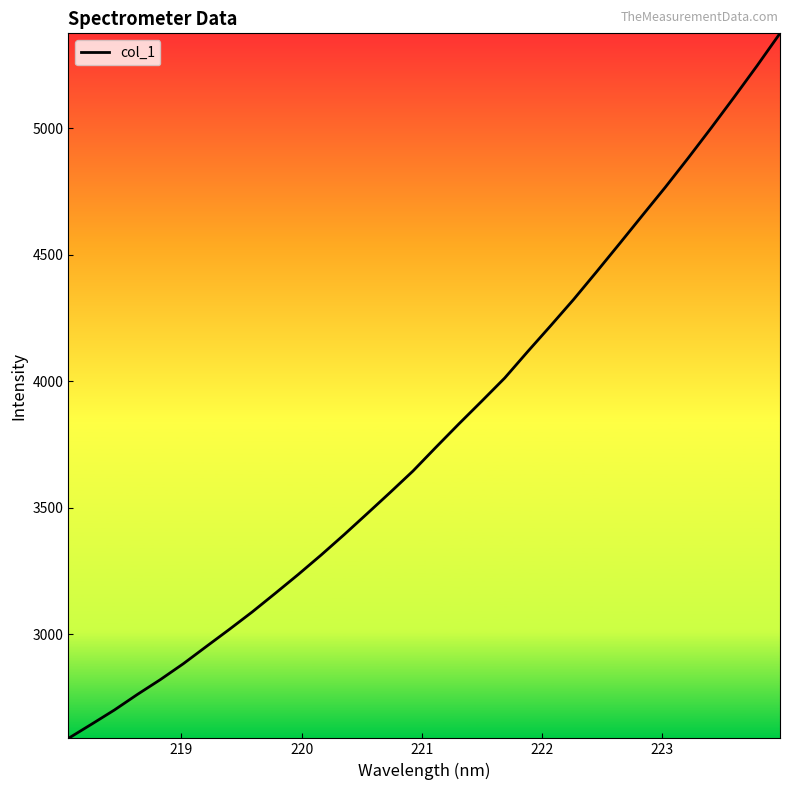

What is the difference between the maximum and minimum values?

2787.5